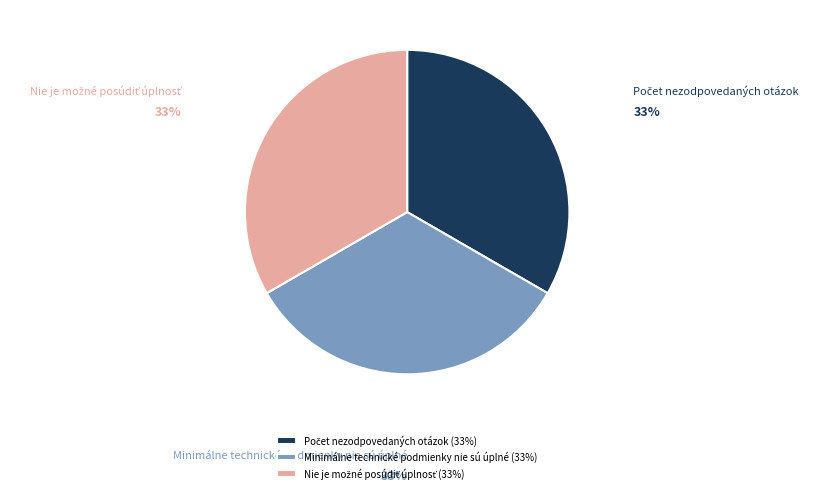

To the nearest percent, what portion does Minimálne technické podmienky nie sú úplné represent?

33%